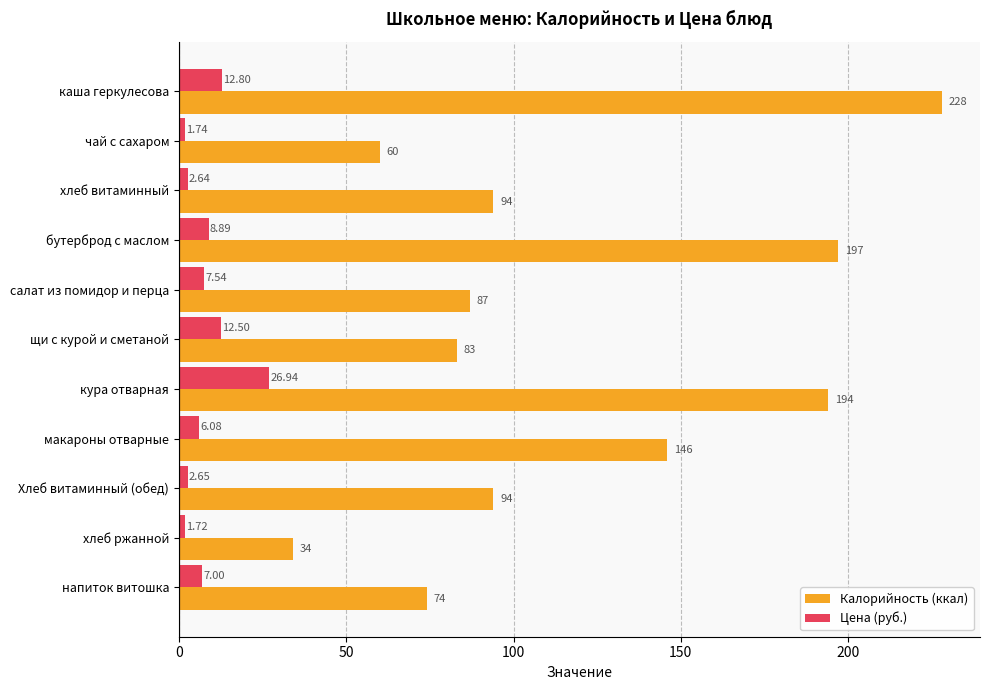

At which label is Калорийность (ккал) closest to 131?

макароны отварные